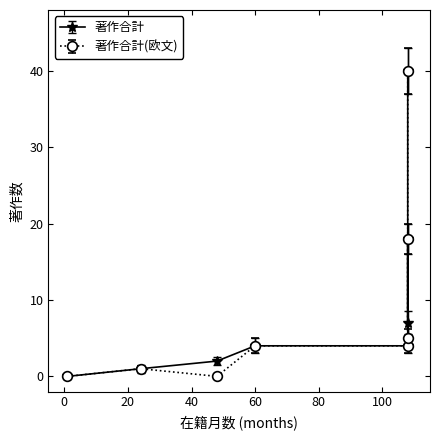

Is this an area chart (filled region under the line)?

No